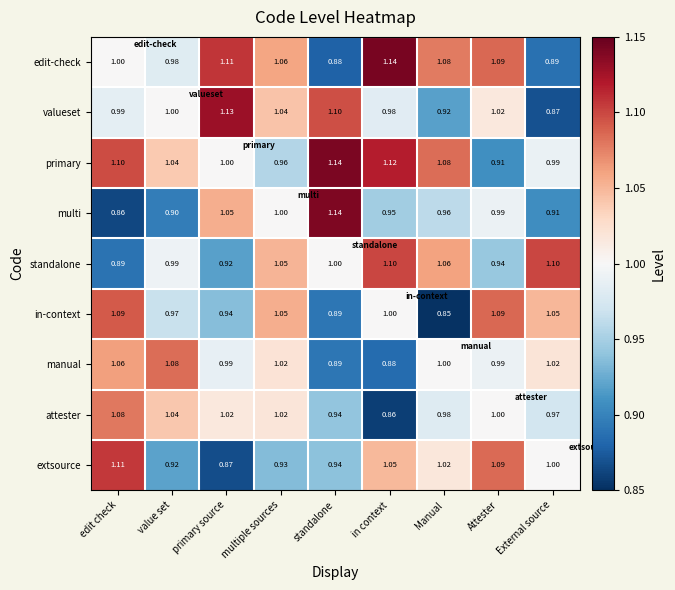

At edit check, list the series in order from largest to smallest.

extsource, primary, in-context, attester, manual, edit-check, valueset, standalone, multi